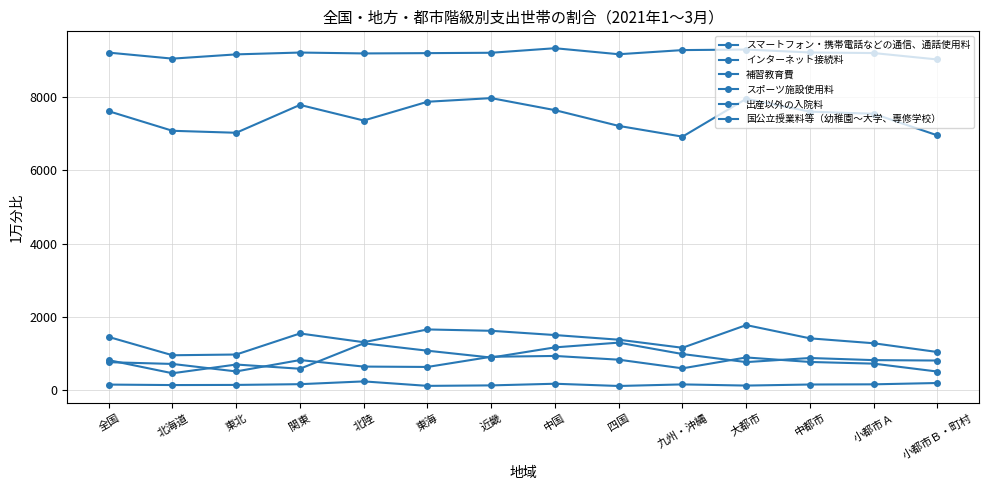

True or false: インターネット接続料 and 補習教育費 cross at least once.

False